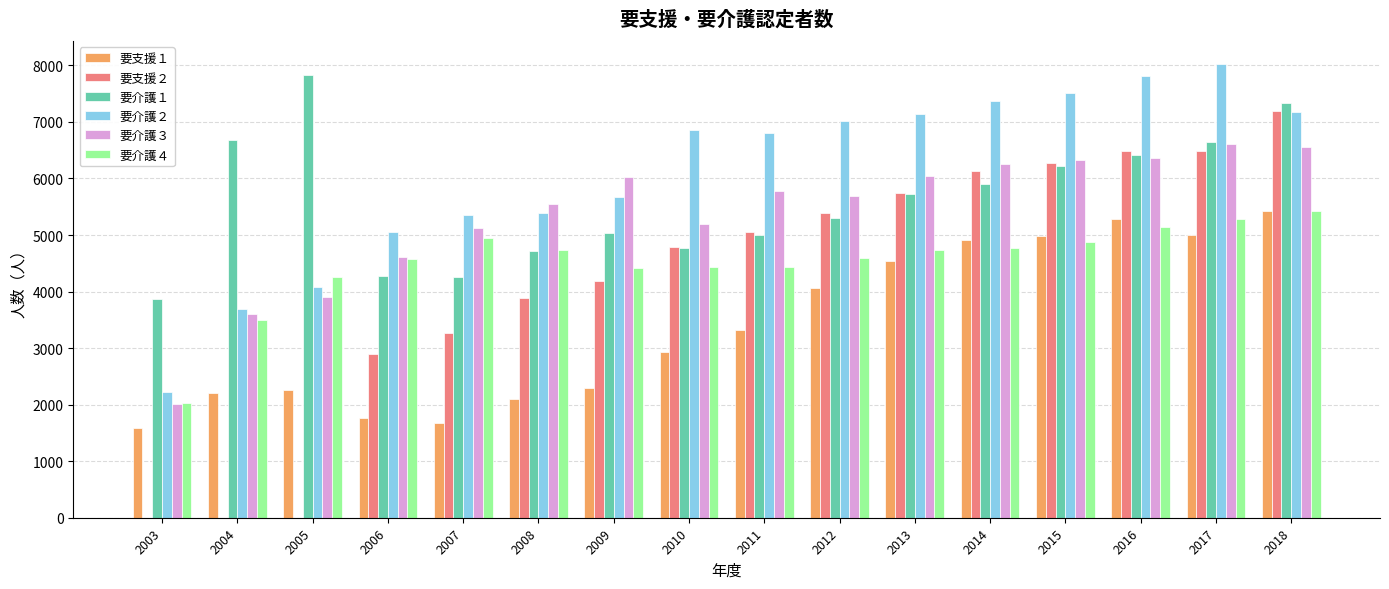

Which series changed the most between 2012 and 2015?

要支援１